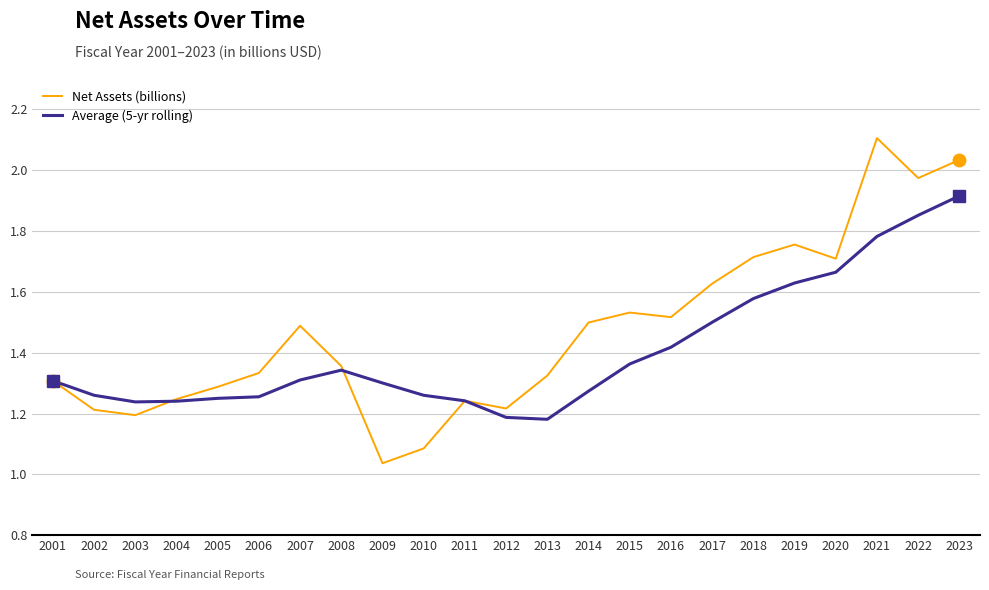

After their last crossing, which series has the higher values: Net Assets (billions) or Average (5-yr rolling)?

Net Assets (billions)